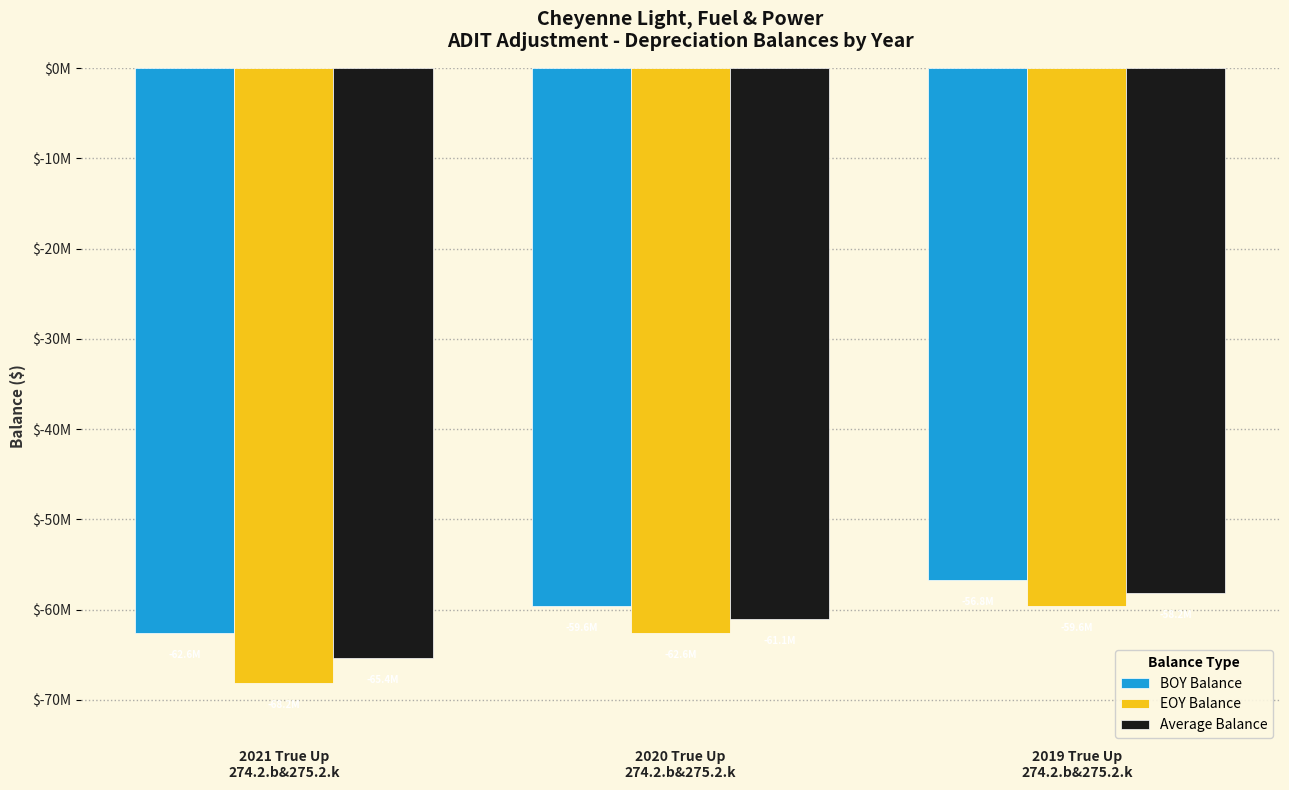

Rank the categories by BOY Balance value from highest to lowest.

2019 True Up
274.2.b&275.2.k, 2020 True Up
274.2.b&275.2.k, 2021 True Up
274.2.b&275.2.k